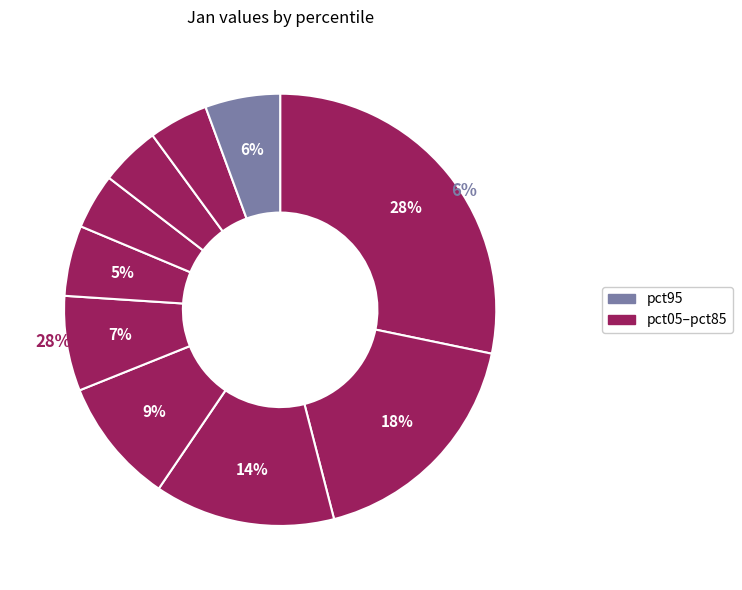

What is the change in value from pct55 to pct85?

-0.1